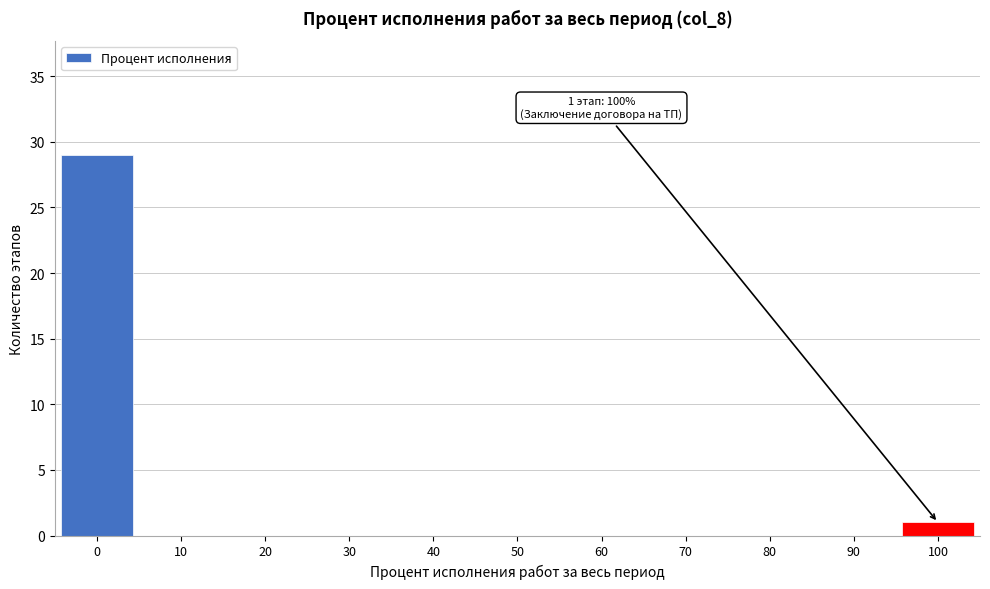

Reading left to right, list all the values displayed in this chart.

0=29	10=0	20=0	30=0	40=0	50=0	60=0	70=0	80=0	90=0	100=1